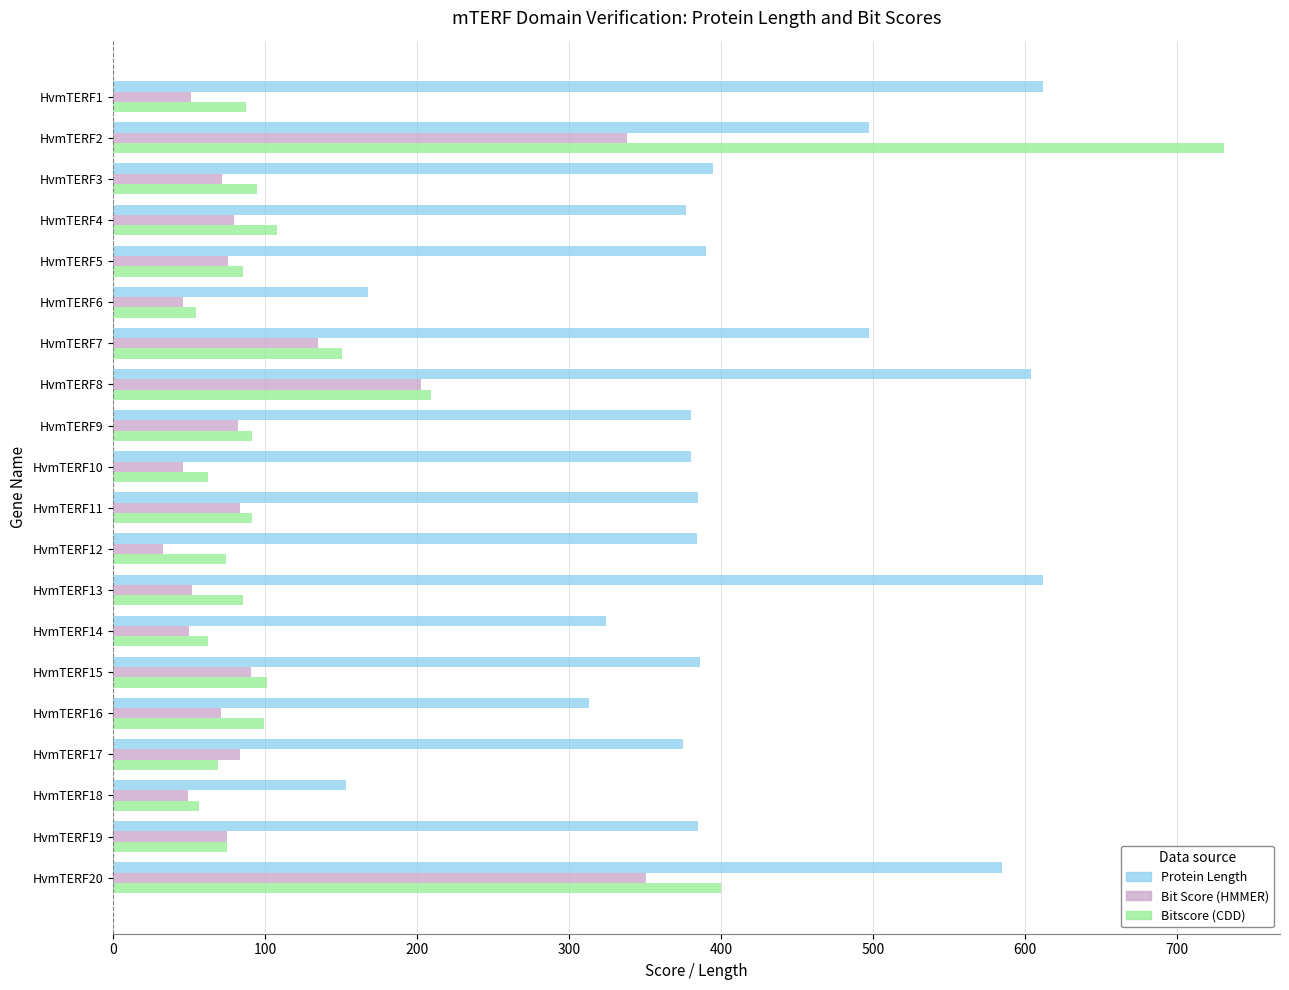

True or false: Bit Score (HMMER) has a value of 83.3 at HvmTERF17.

True